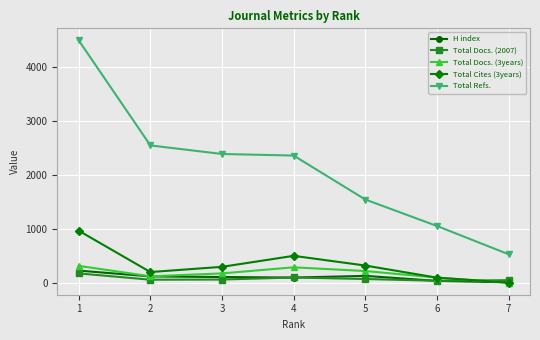

At which category is the sum across all series the highest?

1